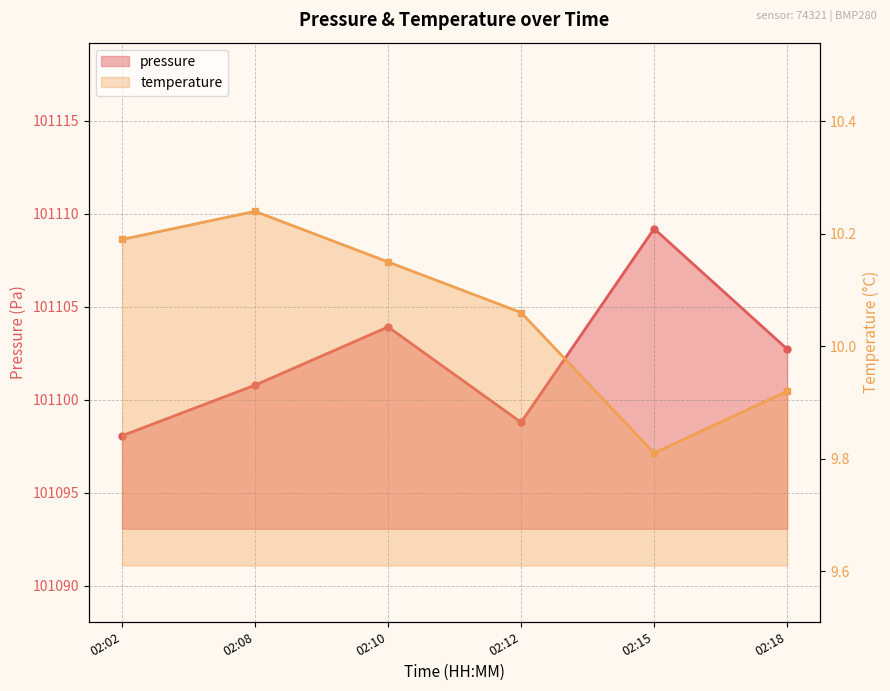

What is the average value of the pressure series?

101102.2